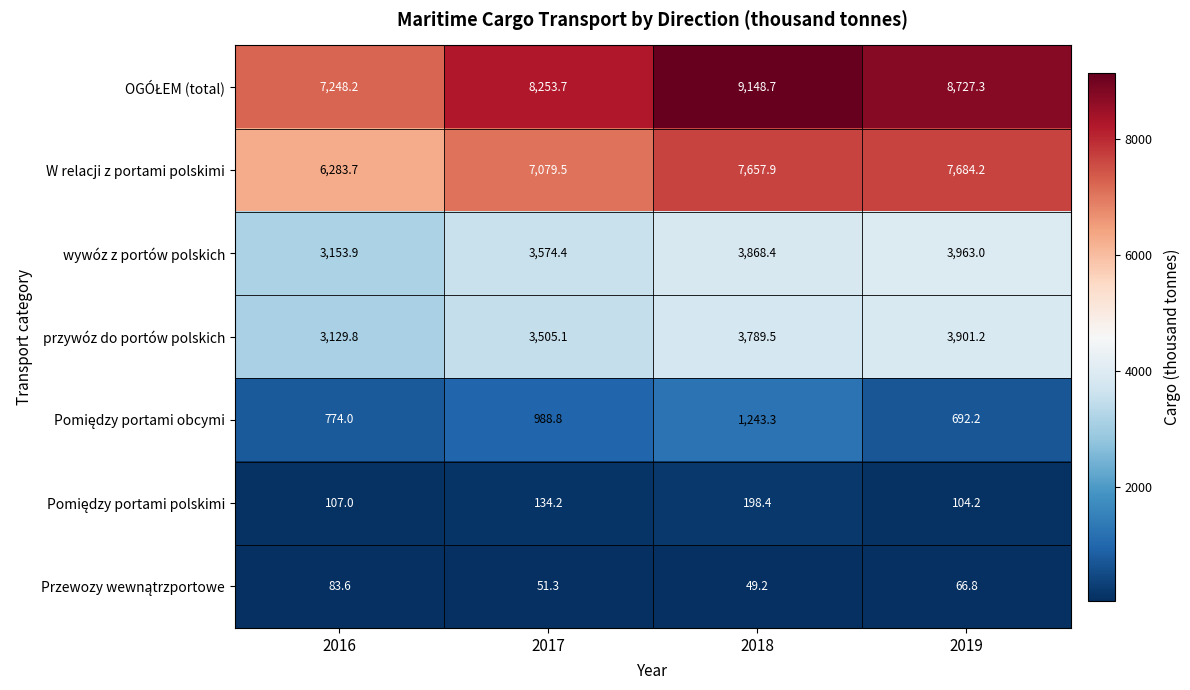

How many distinct data groups are displayed?

7